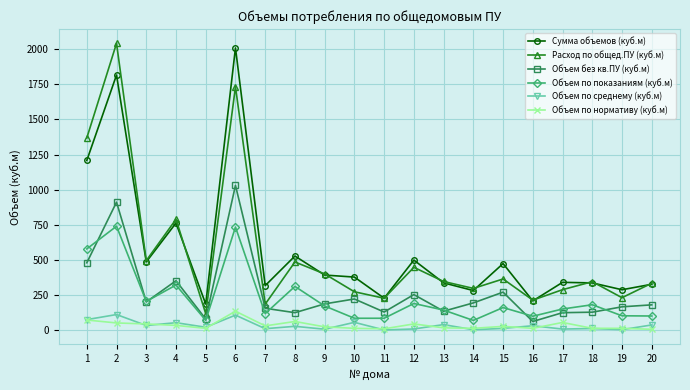

What is the difference between the maximum and second lowest values in the Объем по нормативу (куб.м) series?

125.3